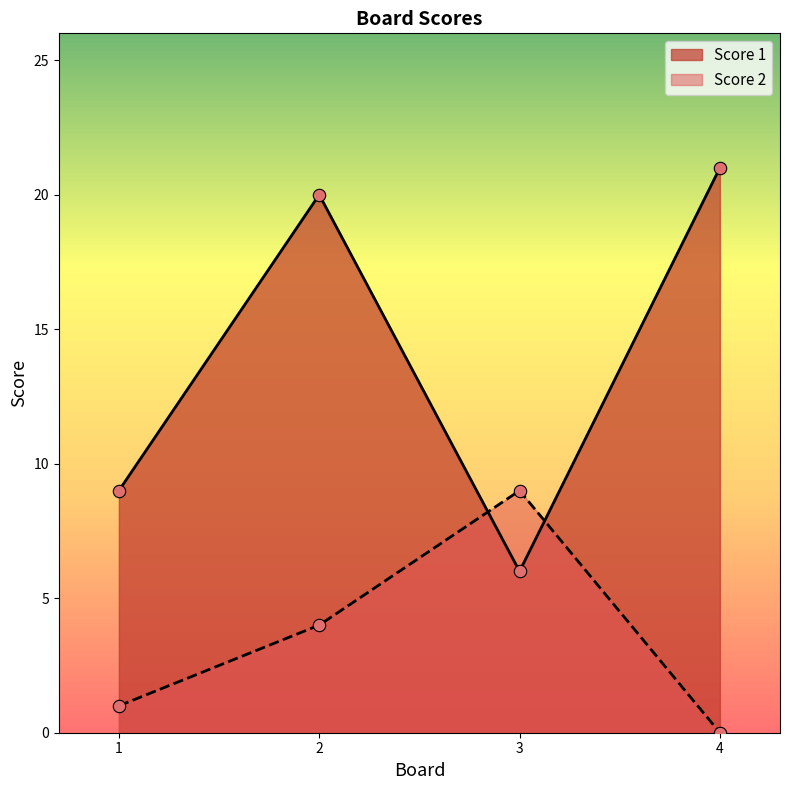

Which series has the widest spread of Y values?

Score 1